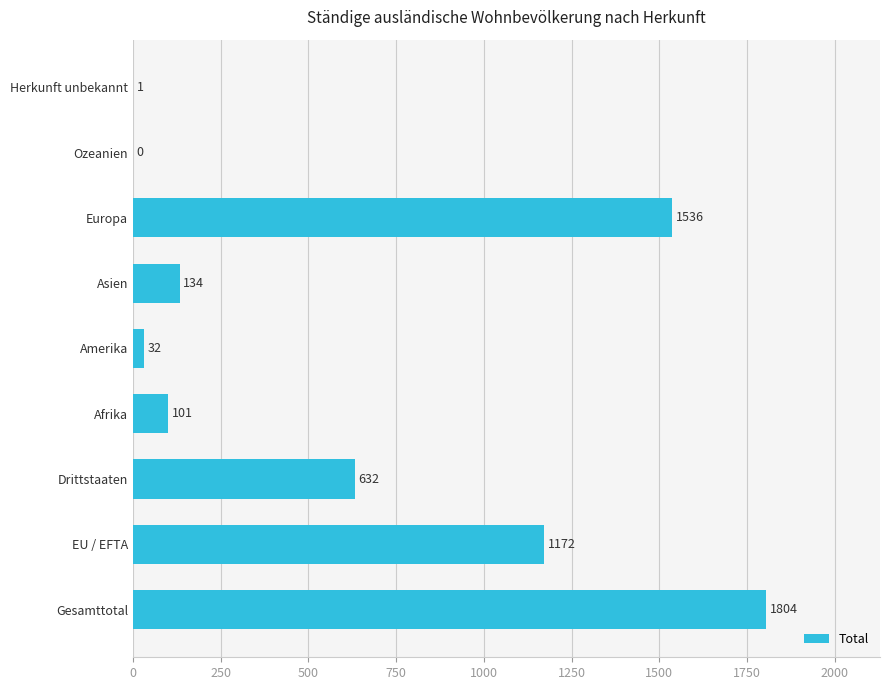

What is the sum of the values at Ozeanien and Asien?

134